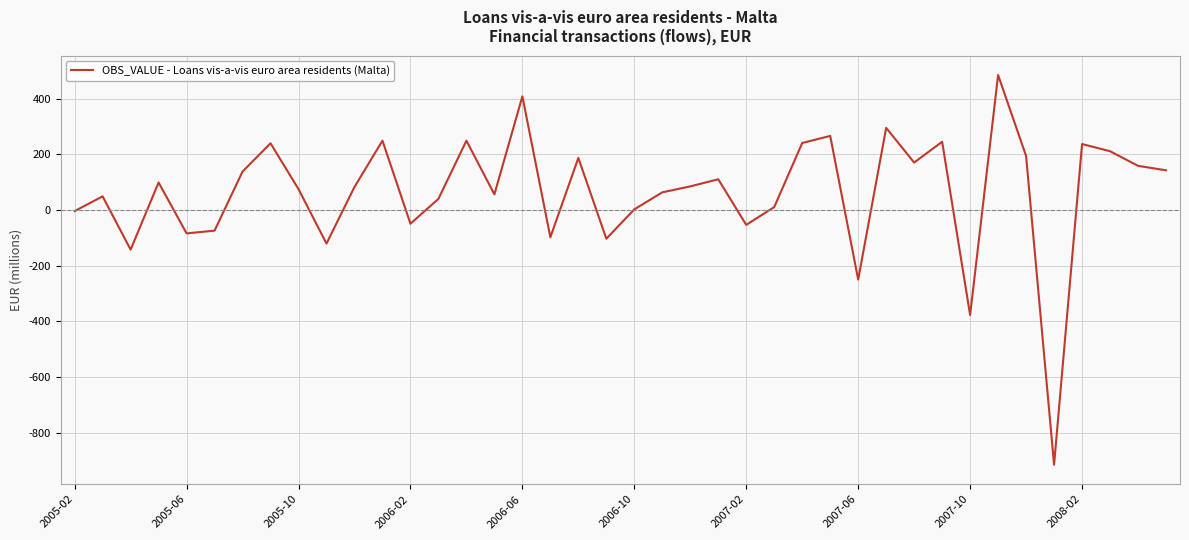

What is the minimum value shown in the chart?

-915.3